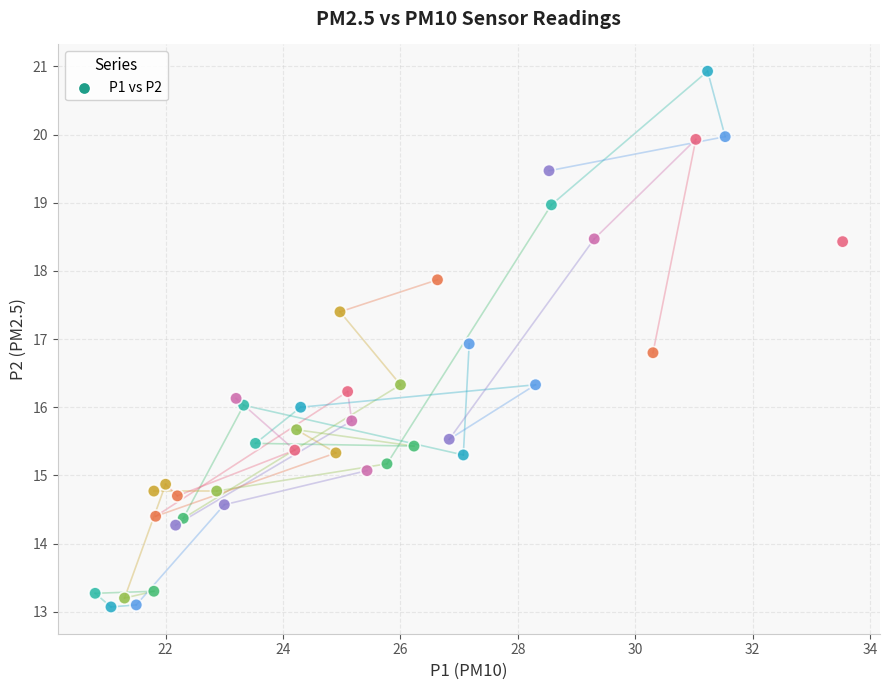

What is the range of X values (max minus min)?

12.7